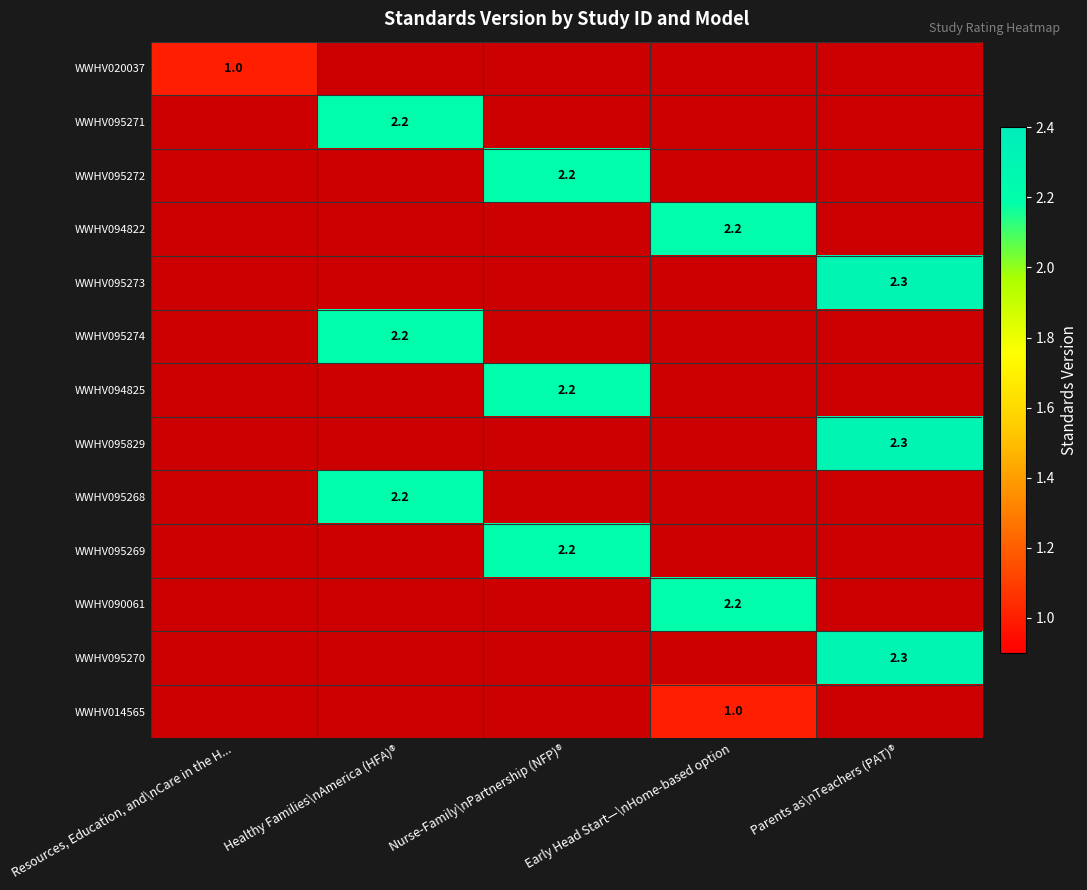

What is the total value across all series at Nurse-Family\nPartnership (NFP)®?

6.6